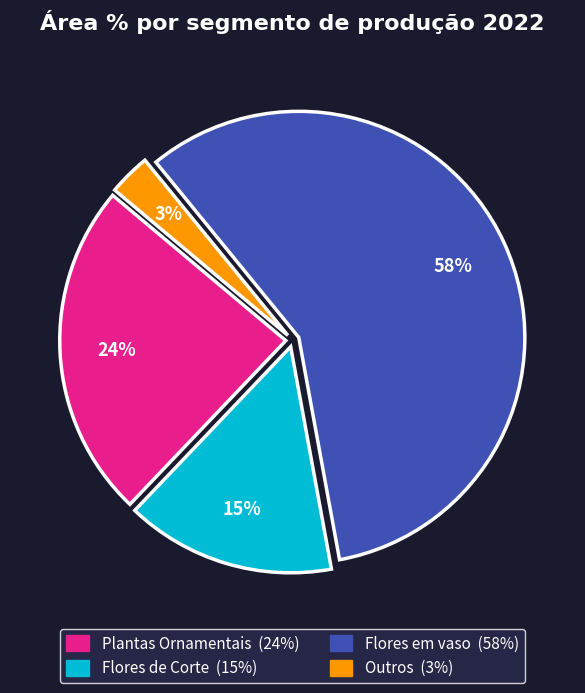

To the nearest percent, what percentage of the pie is Outros?

3%